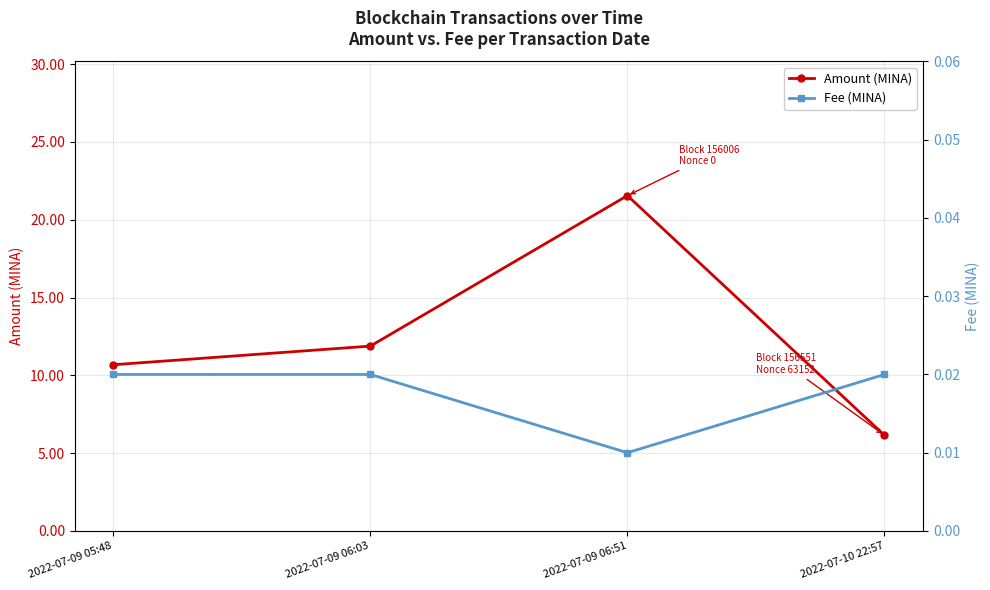

True or false: Amount (MINA) and Fee (MINA) intersect in this chart.

False